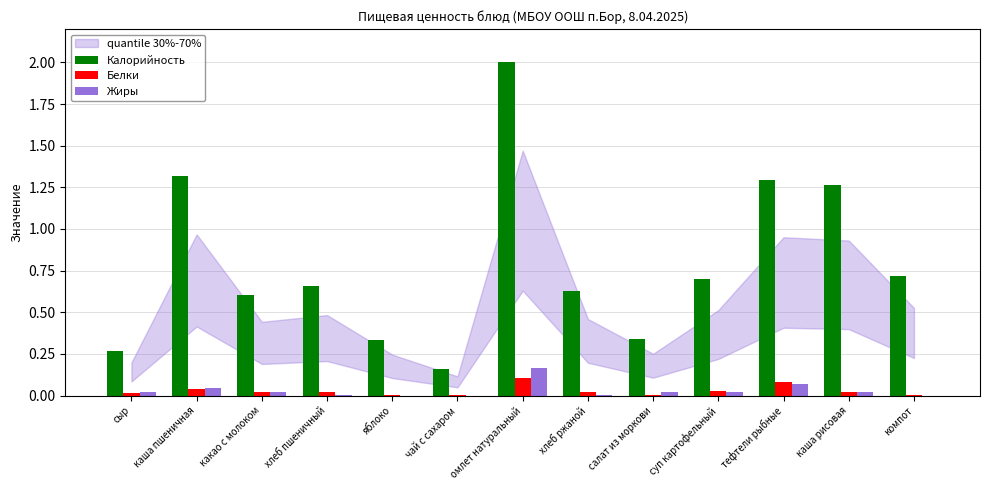

What is the sum of all Жиры values?

0.4